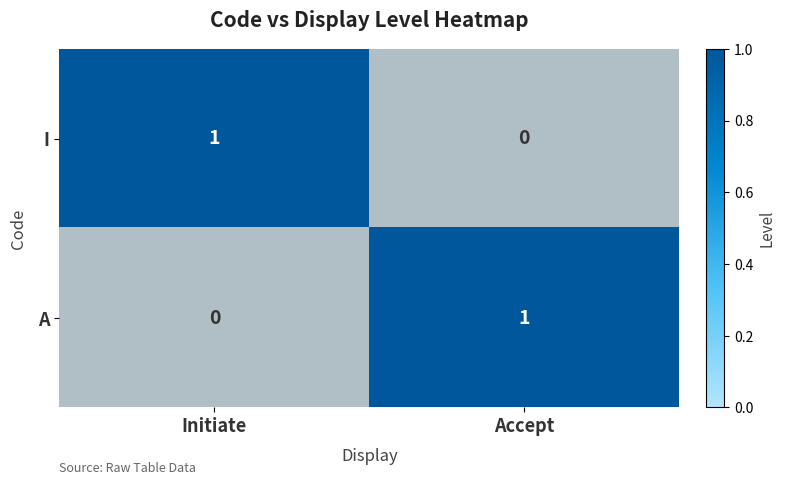

What is the total value across all series at Accept?

1